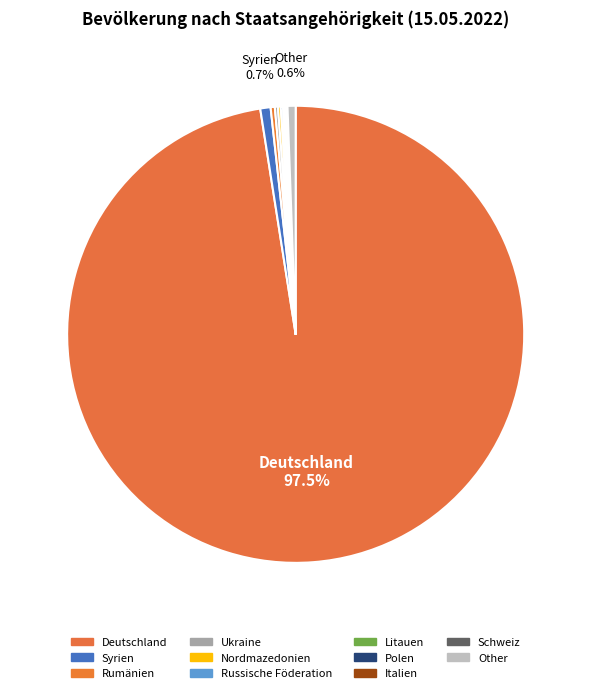

Does Litauen account for over 50% of the chart?

No